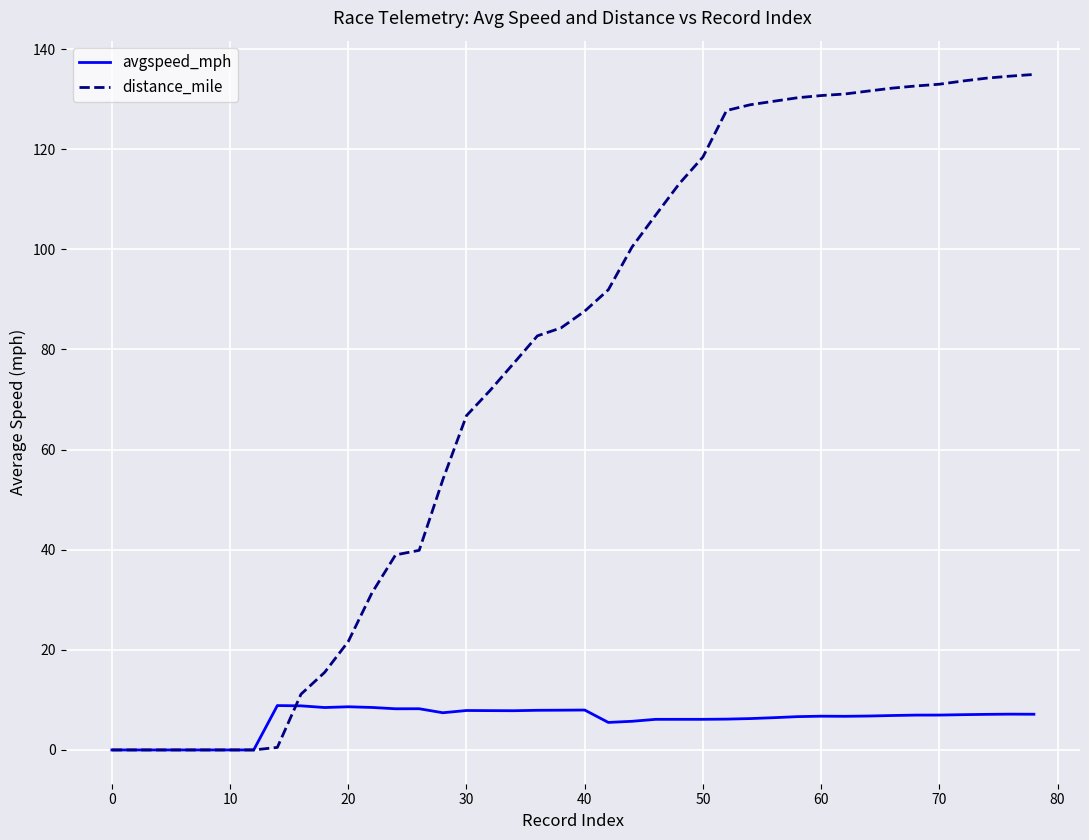

Which series has the largest range (max minus min)?

distance_mile